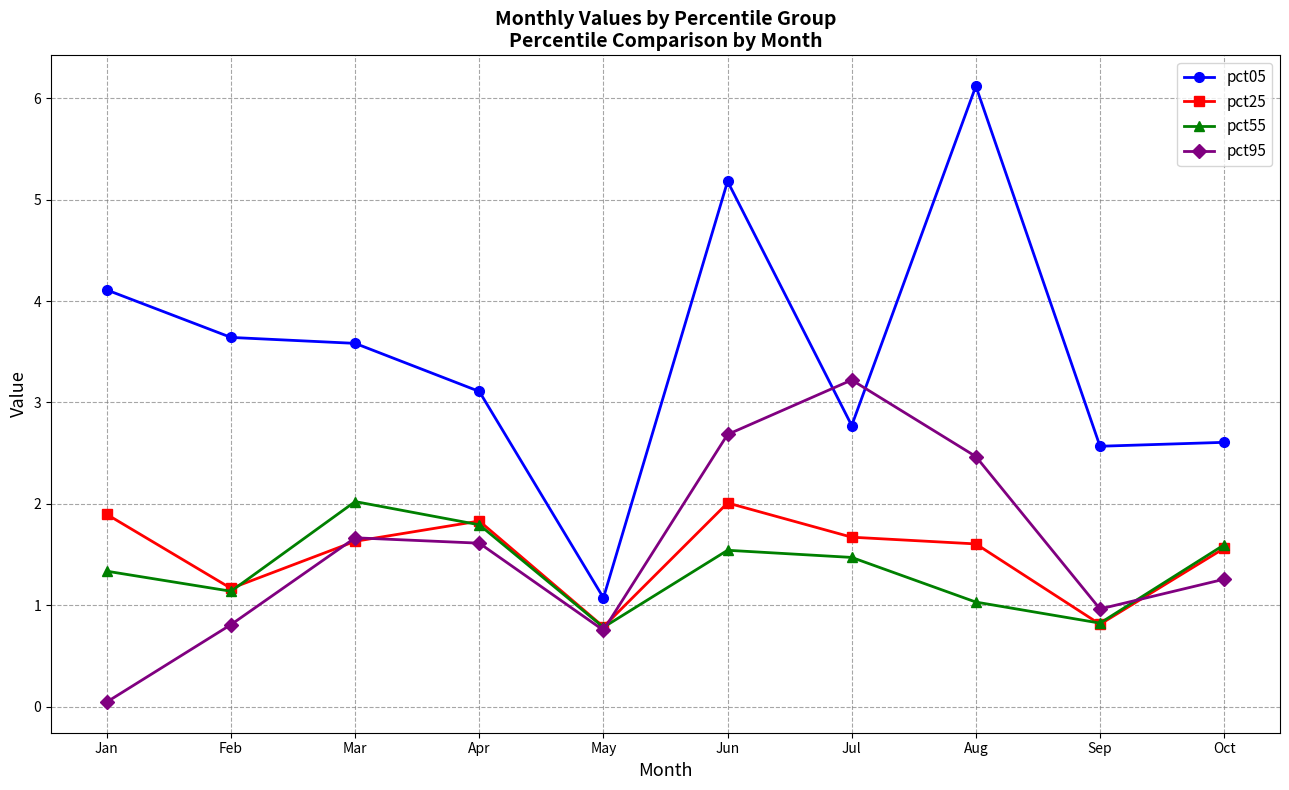

Is it true that pct55 equals 1.5 at Jul?

True